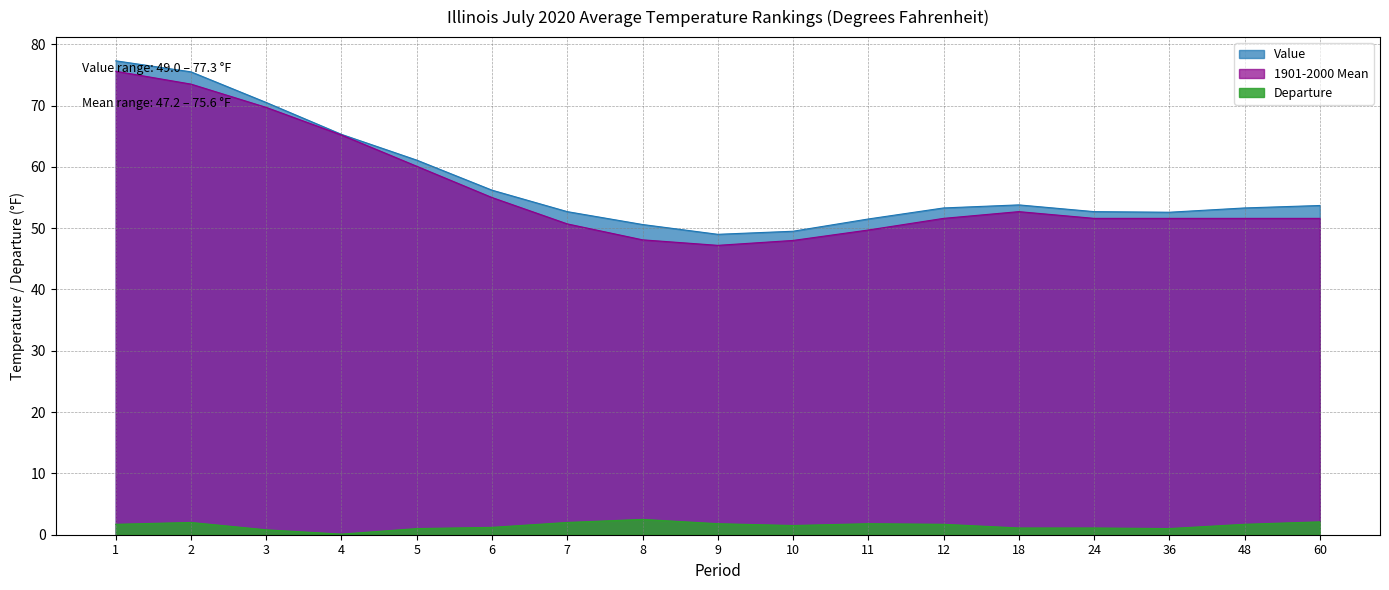

What is the total value across all series at 5?

122.2